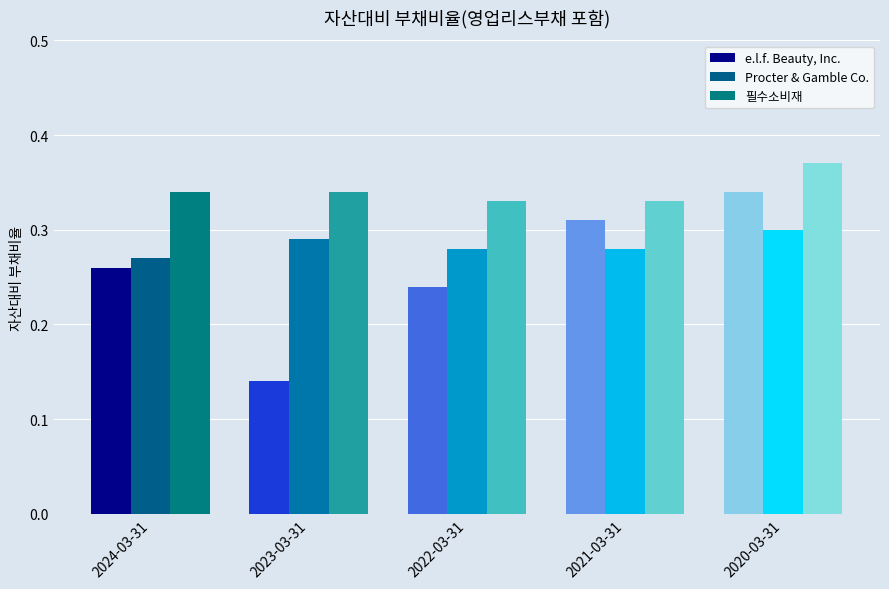

Is the value of 필수소비재 at 2024-03-31 greater than the value of e.l.f. Beauty, Inc. at 2020-03-31?

No